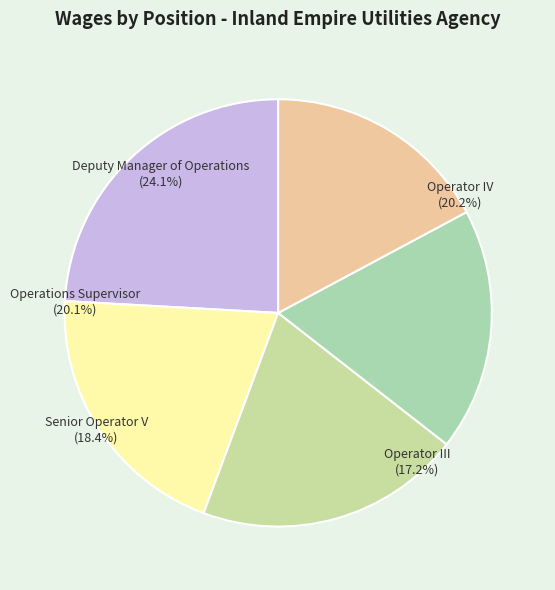

Is it true that Operator III is 17% of the pie?

True